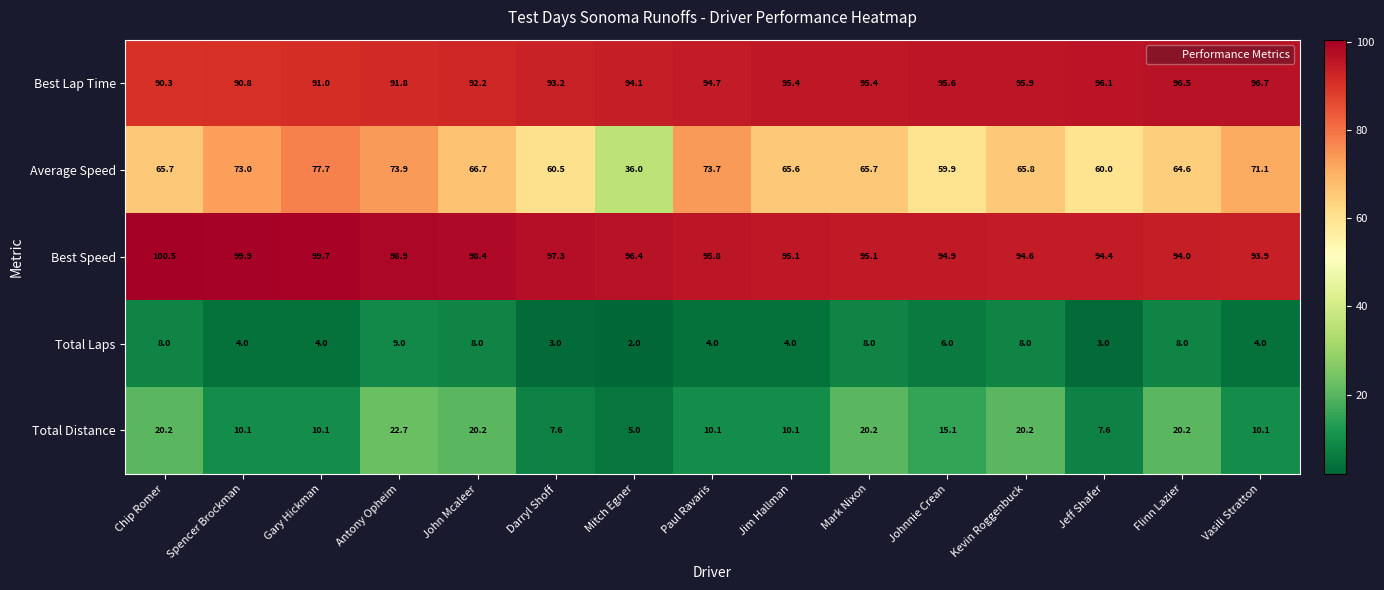

What is the lowest value of the Best Lap Time series?

90.3